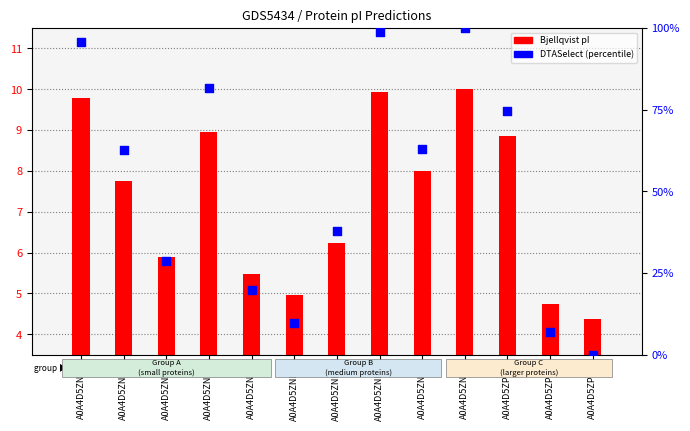

Which series contains the highest Y value?

DTASelect (percentile)